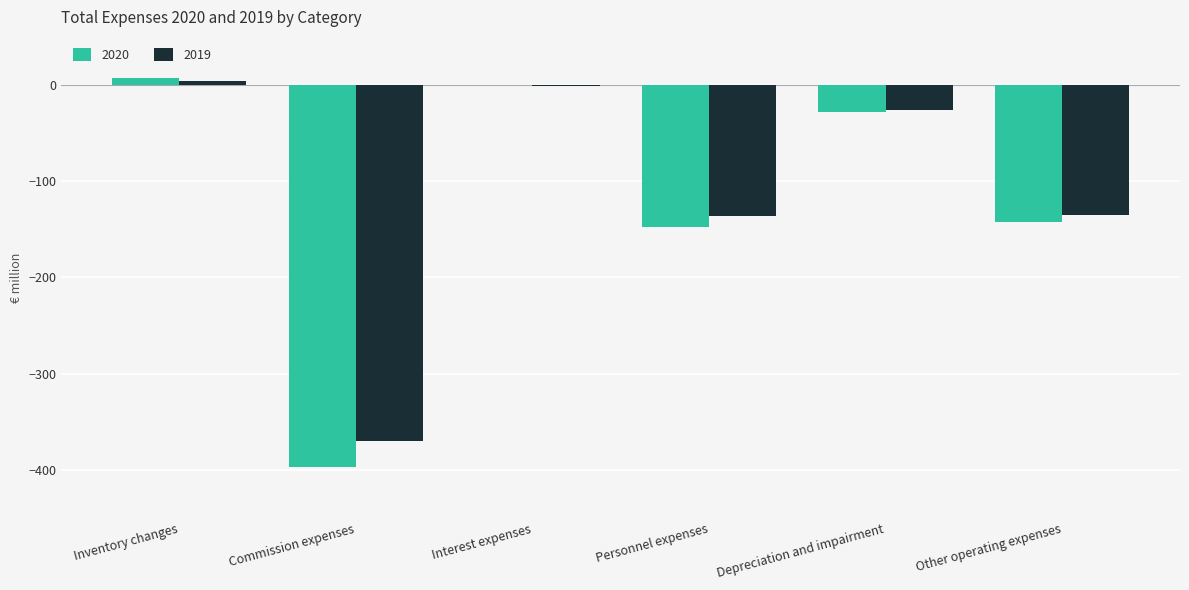

Which series changed the most between Depreciation and impairment and Other operating expenses?

2020